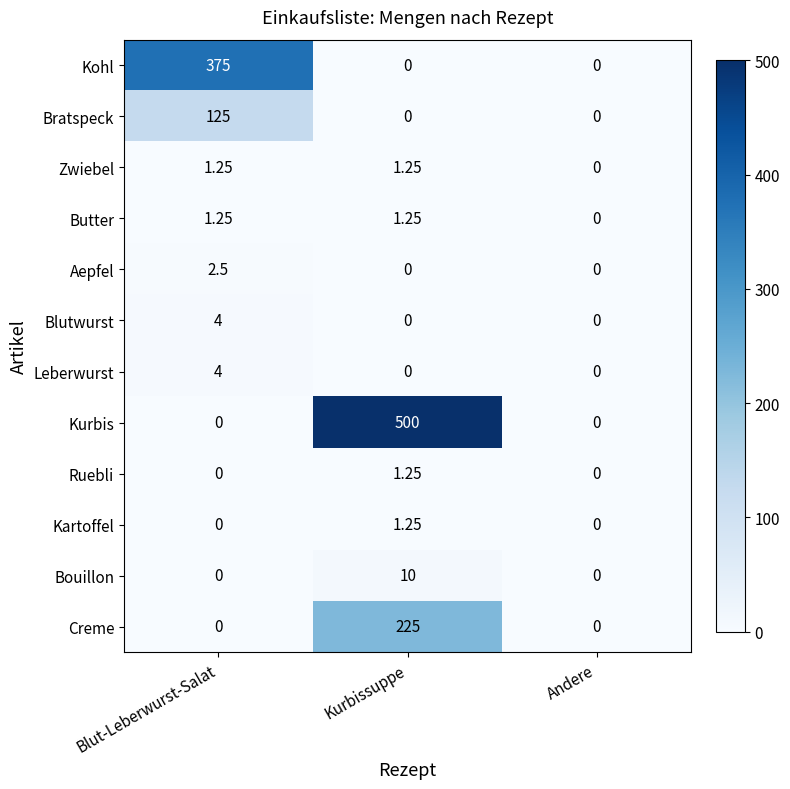

Between Kurbissuppe and Andere, which series saw the biggest shift?

Kurbis